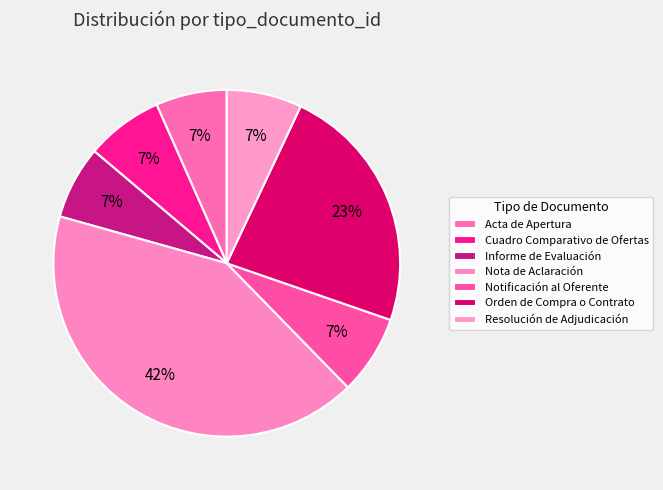

Count the number of slices in the pie.

7